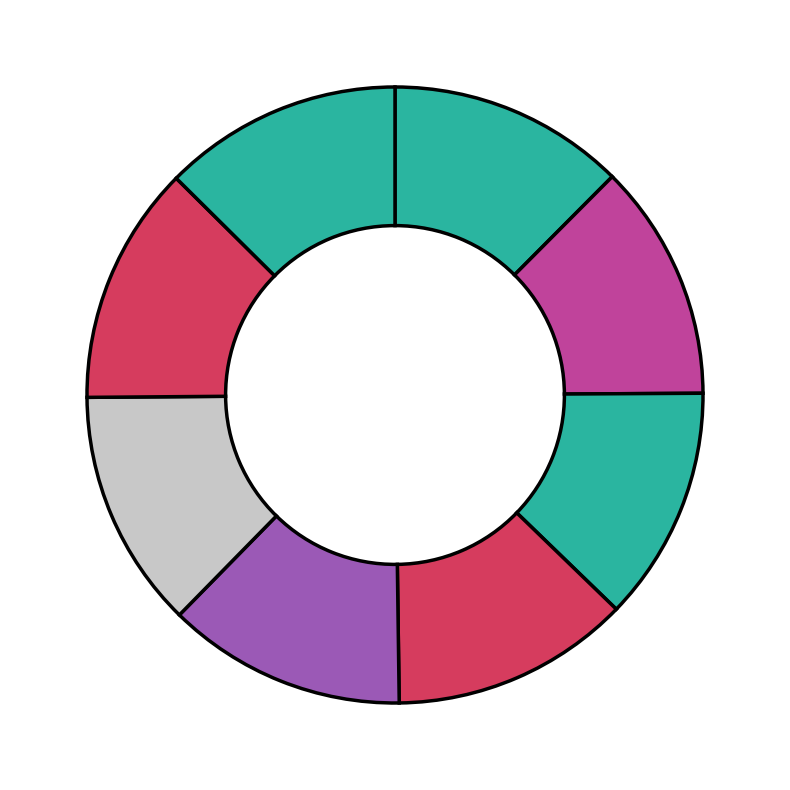

How many slices are in this pie chart?

8